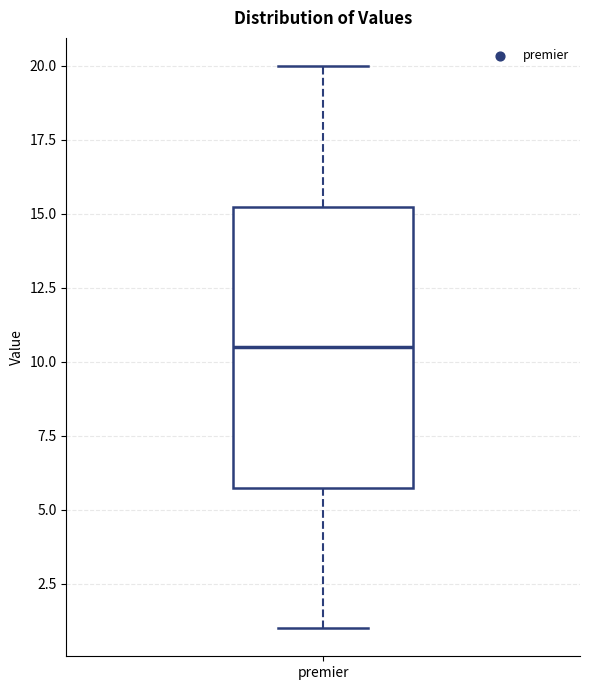

Where does the lower whisker of the box for premier end on the y-axis? The values are not printed on the chart, so give them approximately, as read against the axis.

1.0